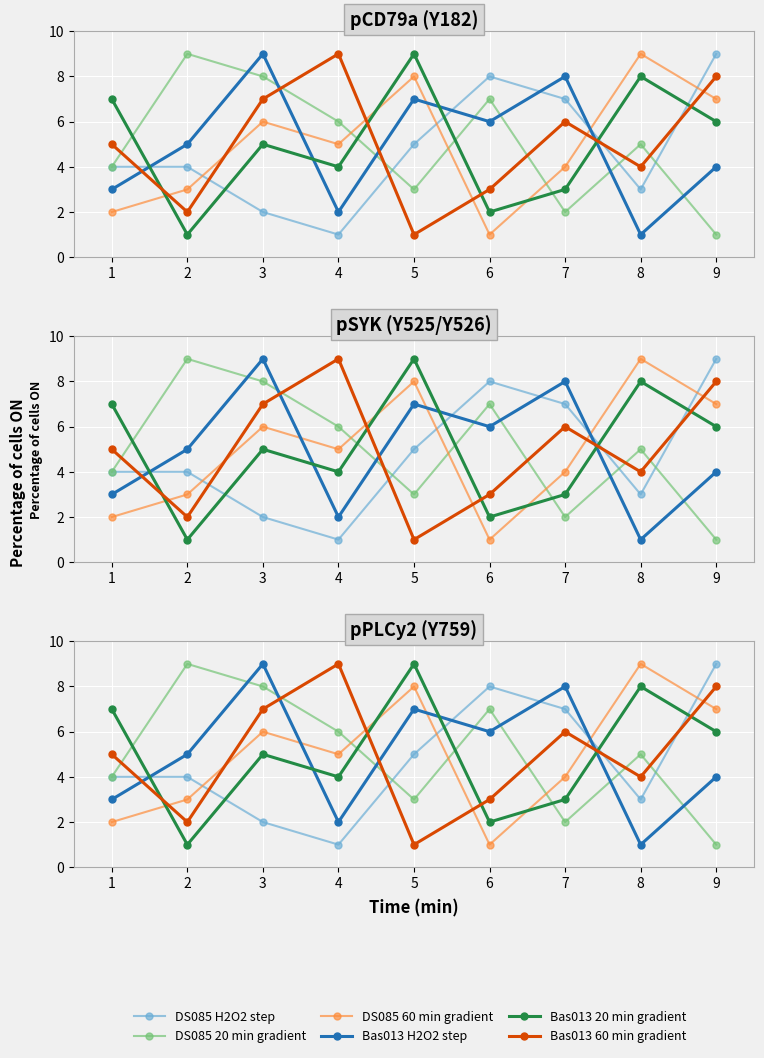

Reading right to left, extract all data points from this chart.

DS085 H2O2 step: 9	3	7	8	5	1	2	4	4
DS085 20 min gradient: 1	5	2	7	3	6	8	9	4
DS085 60 min gradient: 7	9	4	1	8	5	6	3	2
Bas013 H2O2 step: 4	1	8	6	7	2	9	5	3
Bas013 20 min gradient: 6	8	3	2	9	4	5	1	7
Bas013 60 min gradient: 8	4	6	3	1	9	7	2	5